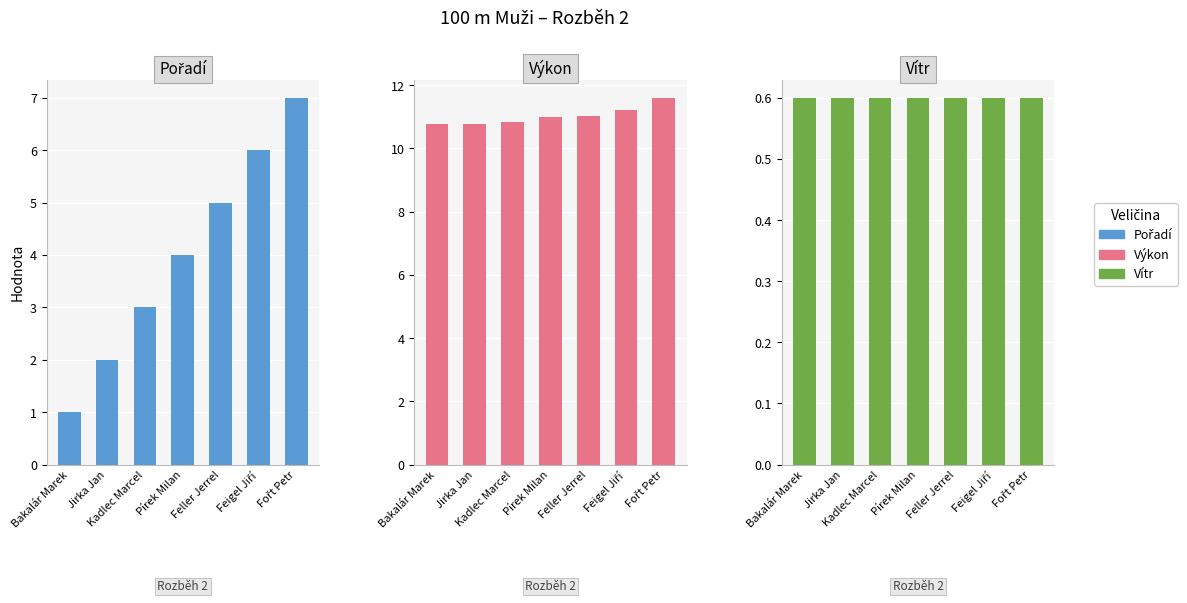

How many data points does each series have?

7